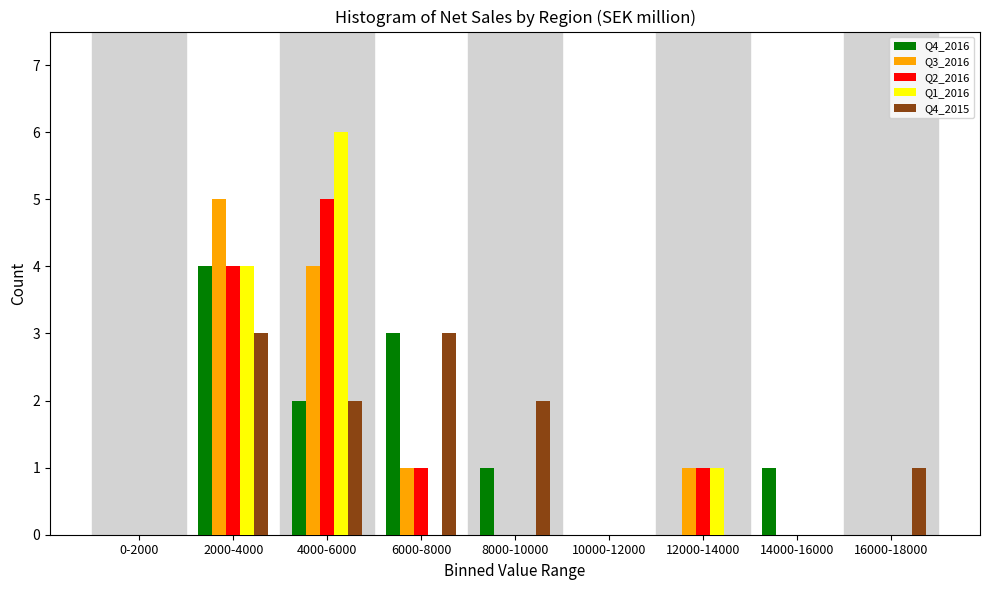

Between 2000-4000 and 14000-16000, which series saw the biggest shift?

Q3_2016